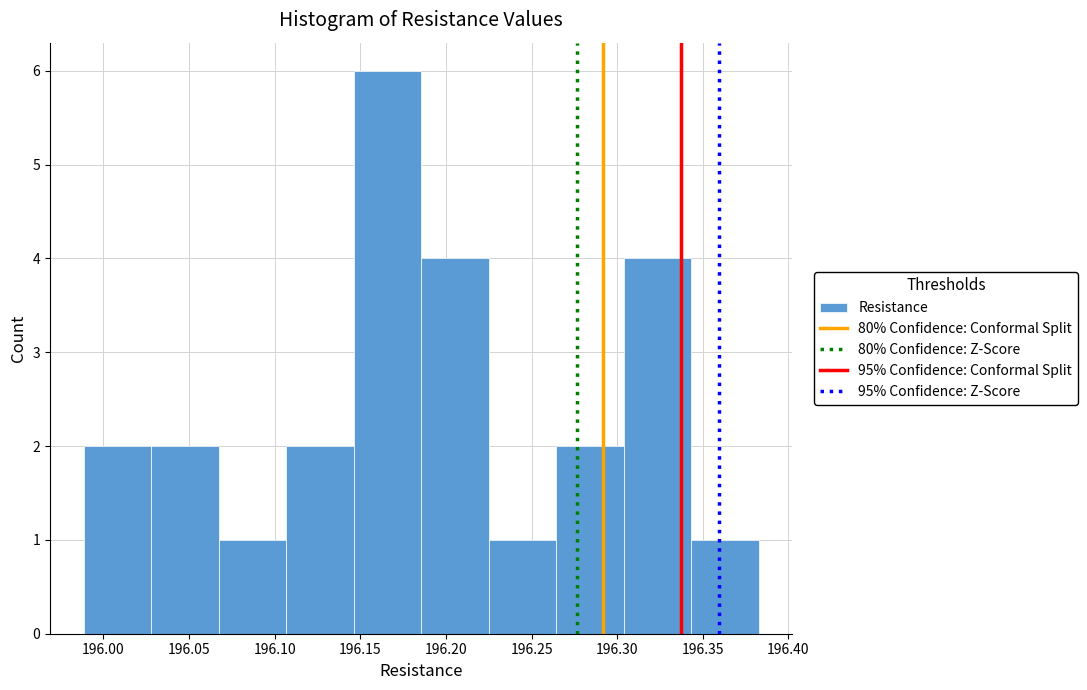

What is the height of the bar covering 196.345 to 196.385 on the x-axis? Neither the bar edges nor the heights are printed on the chart, so give them approximately, as read against the axes.

1